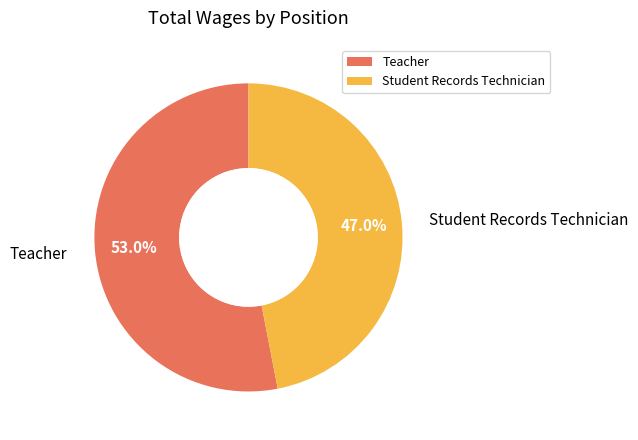

Which category has the biggest portion of the pie?

Teacher